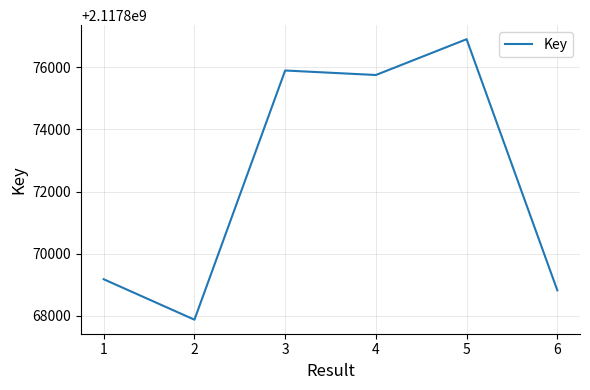

What is the sum of all values?

12707234415